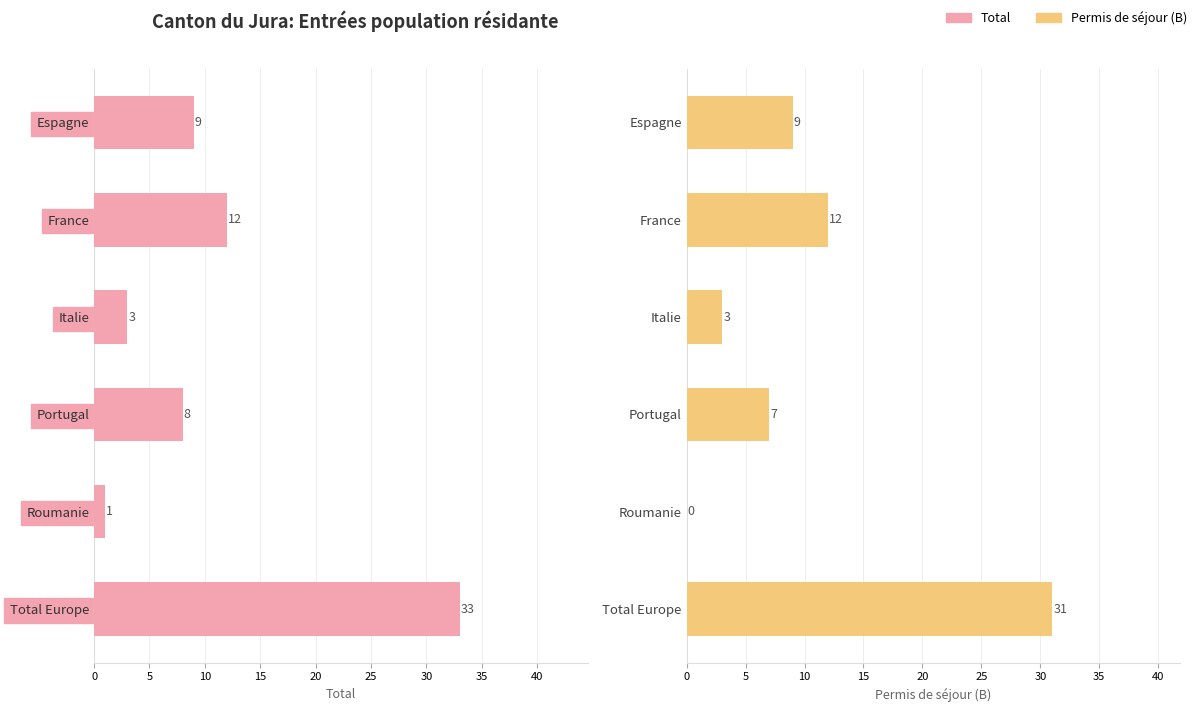

How many data points in Permis de séjour (B) are above 9?

2